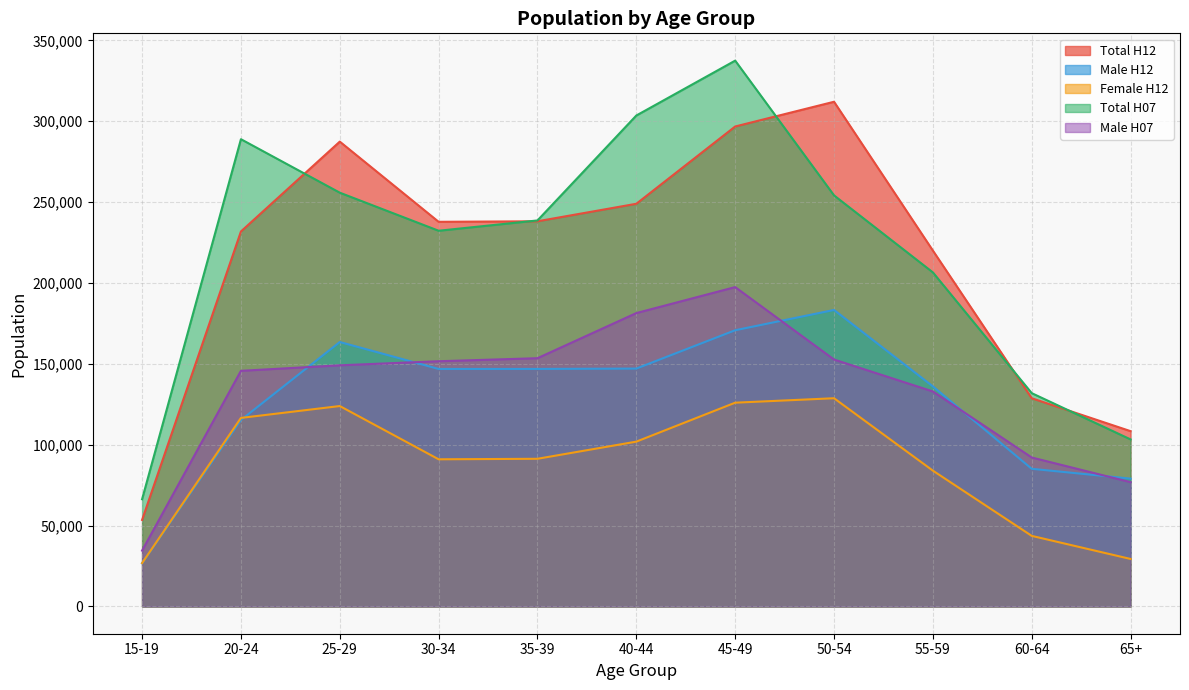

Which series changed the most between 15-19 and 65+?

Total H12